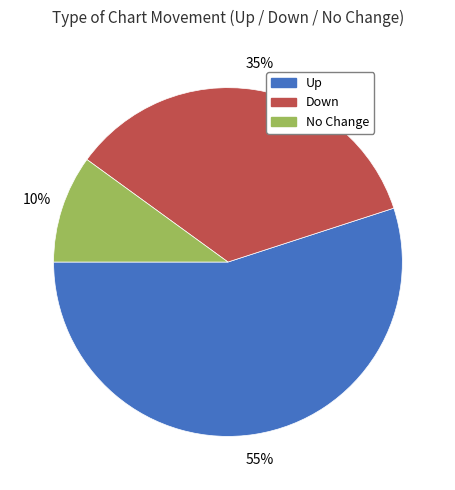

Is there a majority slice in this chart?

Yes